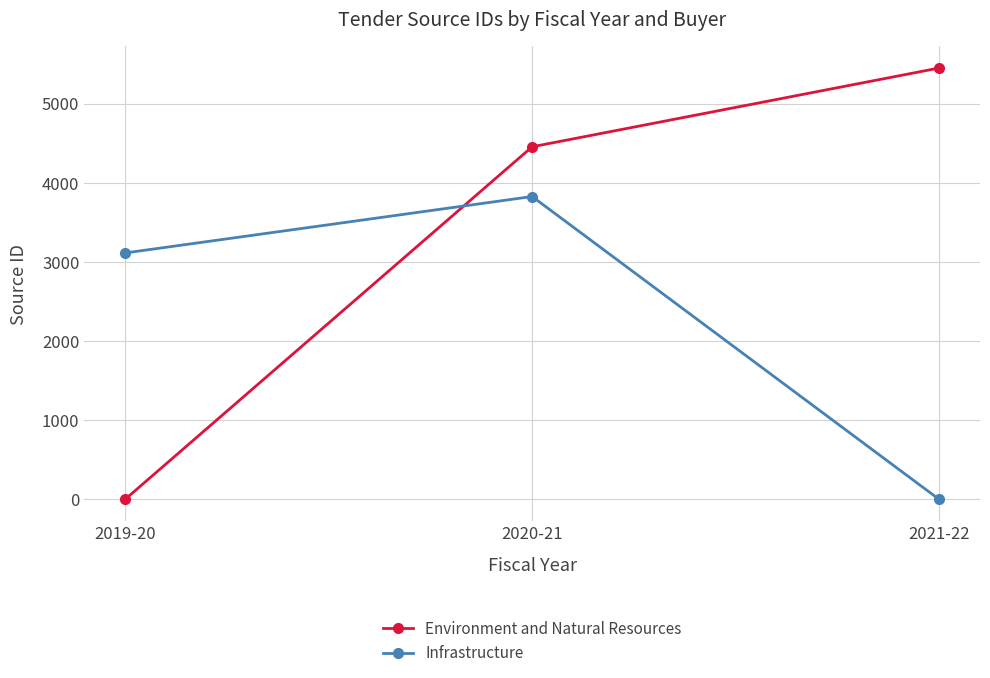

How many positive values does the Environment and Natural Resources series have?

2